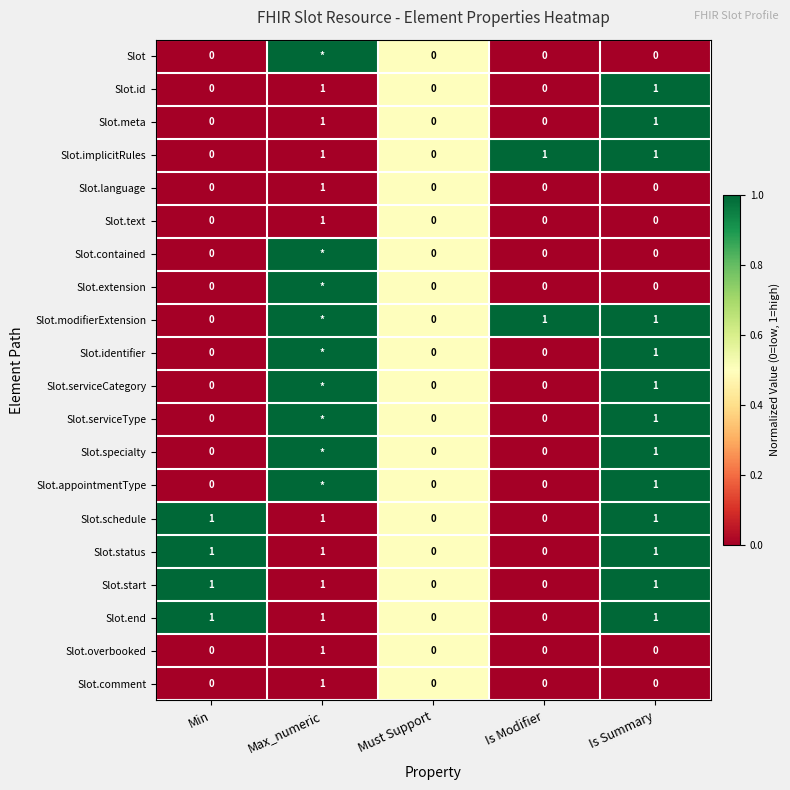

True or false: Slot.text has a value of 0 at Is Modifier.

True